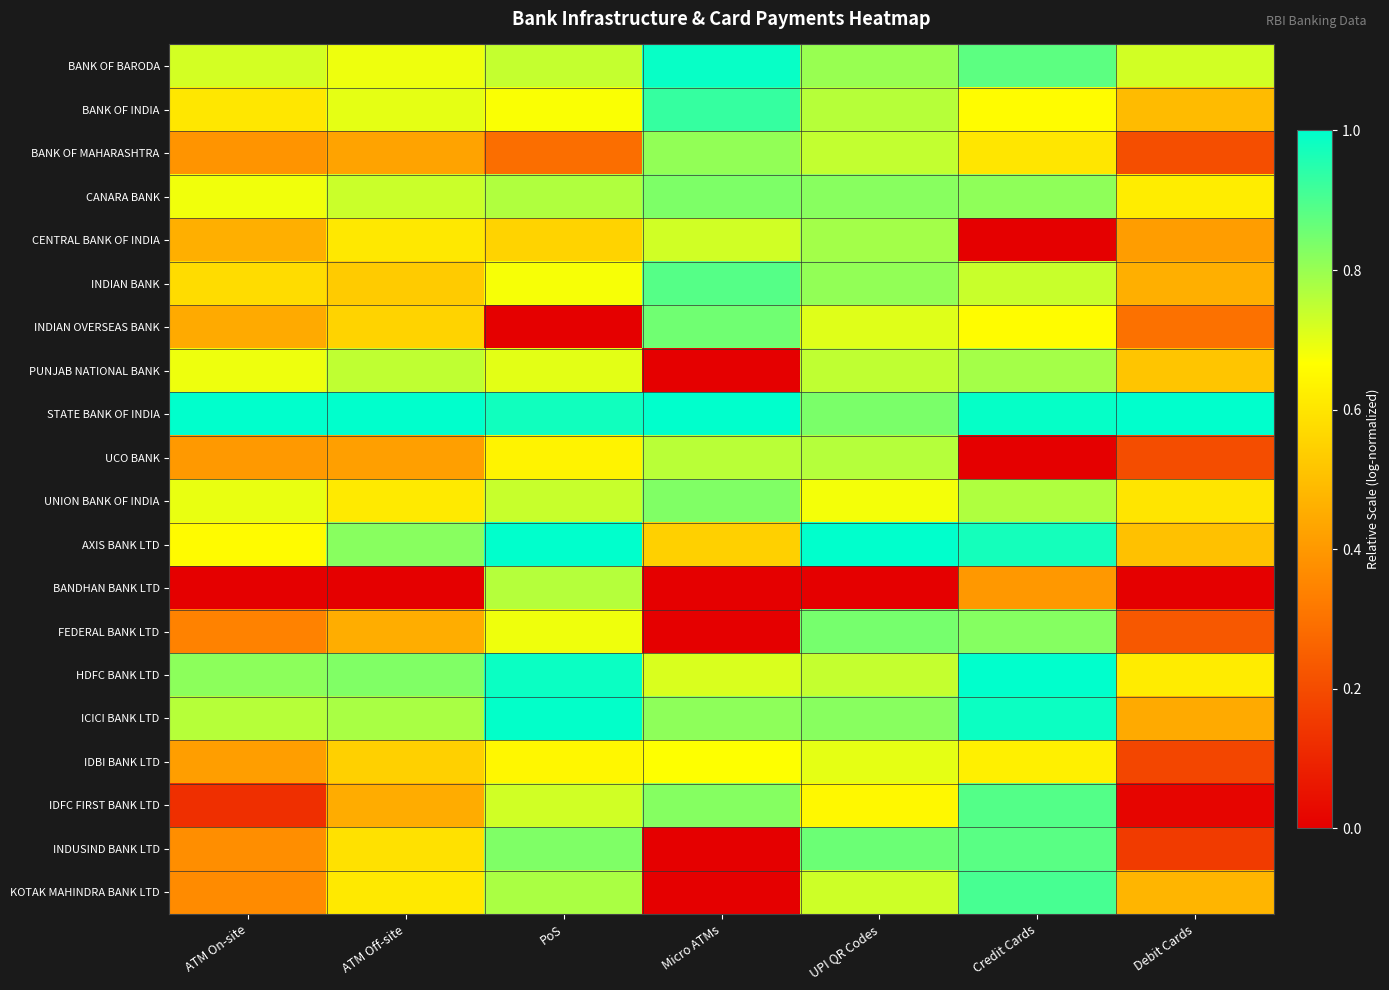

At how many categories does at least one series exceed 0?

7